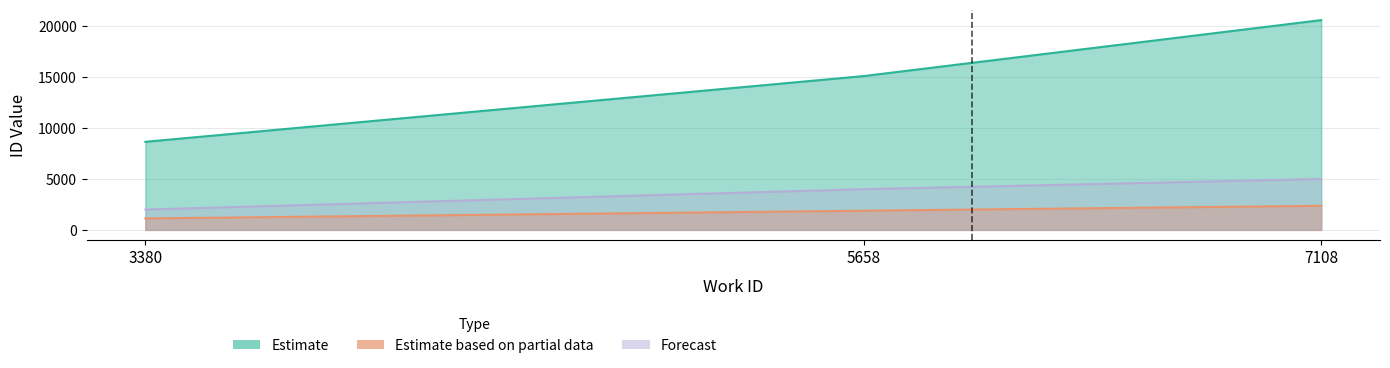

What is the sum of the Estimate values at 5658 and 7108?

35738.0